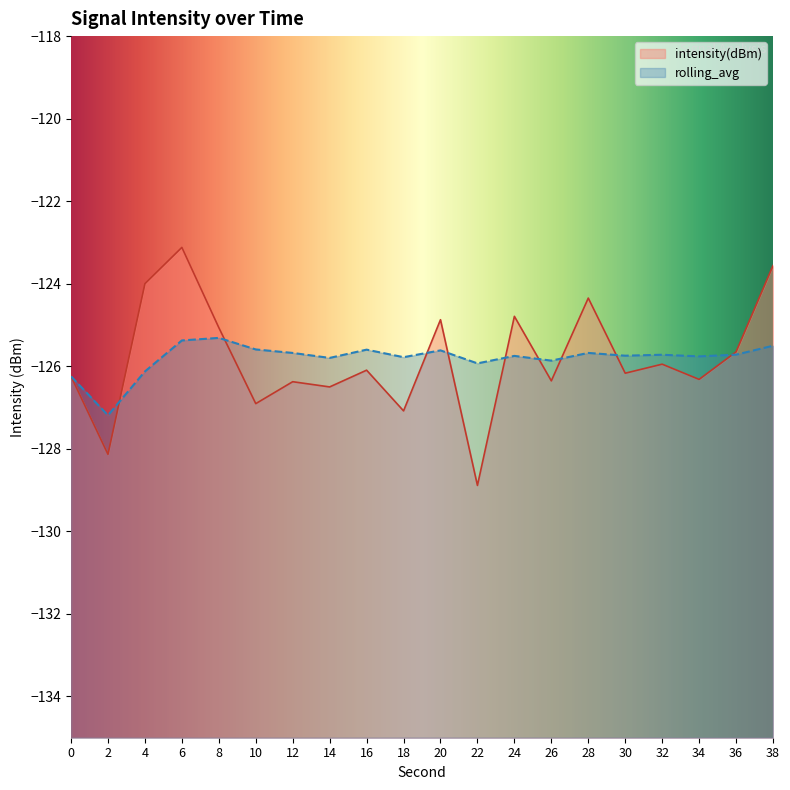

Which series ends up on top after the final intersection of intensity(dBm) and rolling_avg?

intensity(dBm)